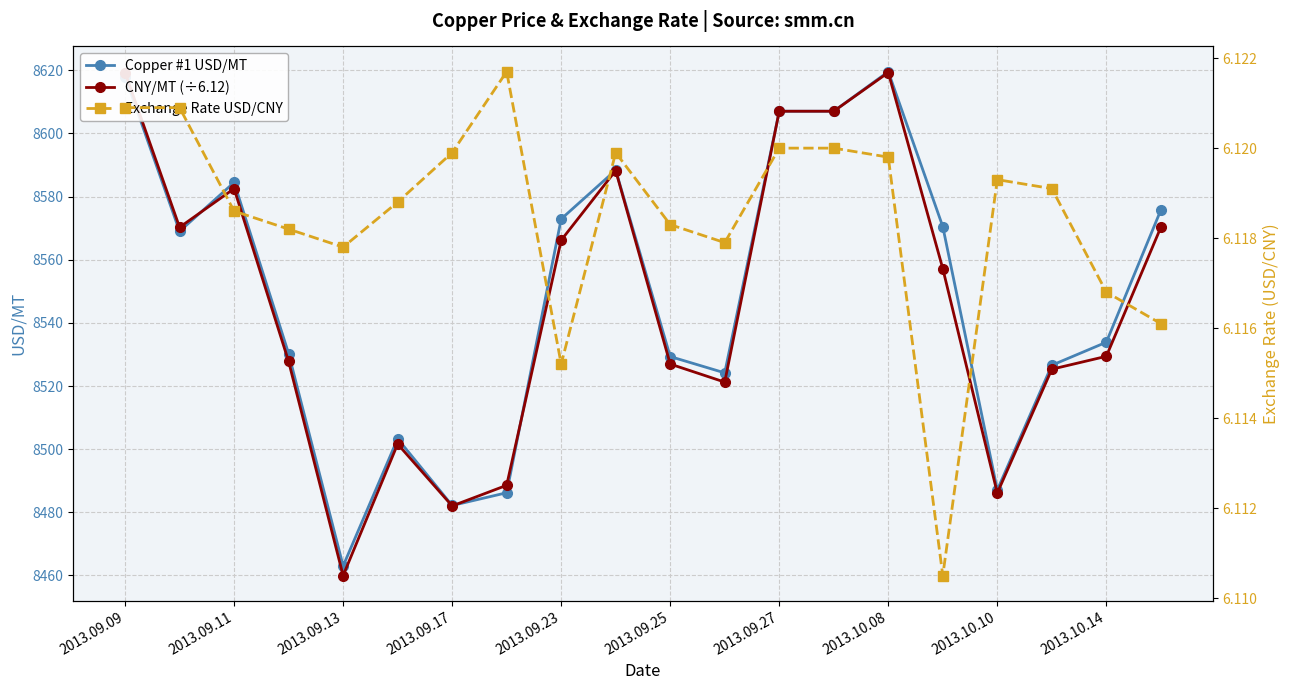

What is the average value of the Copper #1 USD/MT series?

8548.9